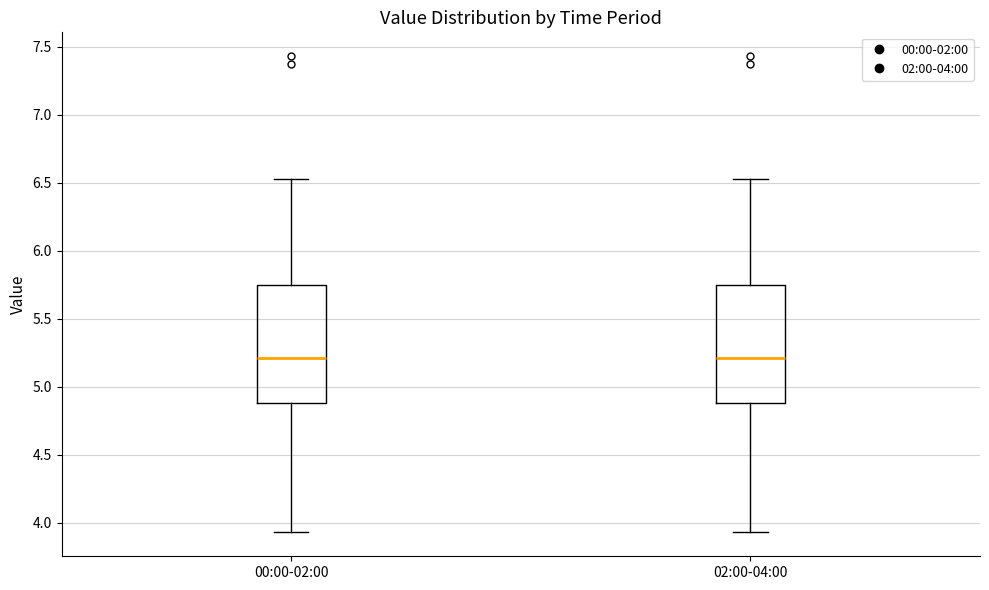

Reading left to right, transcribe this box plot: for each box, give where its median line is, the range the box spans, and where its two whiskers end, as read against the y-axis. The values are not printed on the chart, so give them approximately, as read against the axis.

00:00-02:00: median 5.20, box 4.90 to 5.75, whiskers 3.95 to 6.55
02:00-04:00: median 5.20, box 4.90 to 5.75, whiskers 3.95 to 6.55